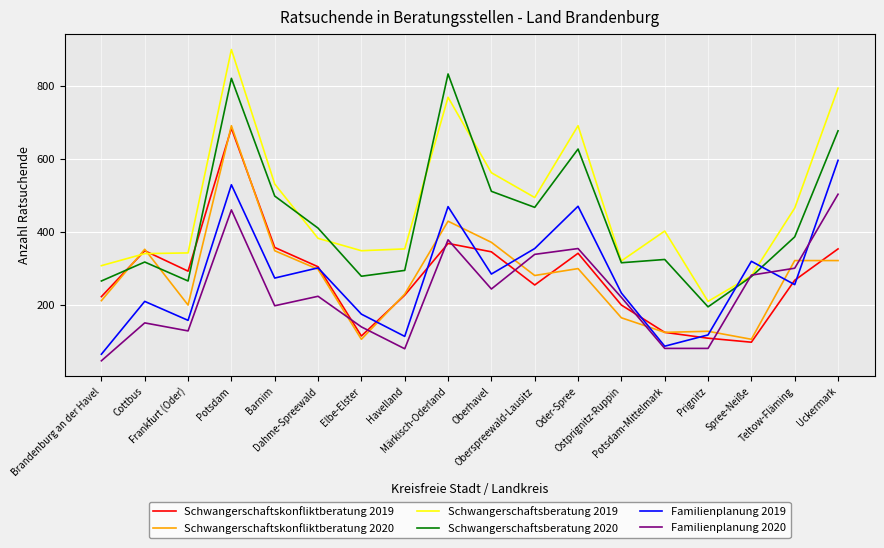

Is it true that Familienplanung 2019 equals 217 at Frankfurt (Oder)?

False